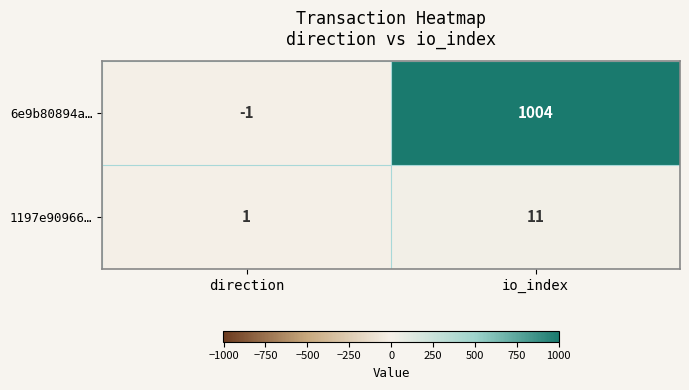

What is the average value of the 6e9b80894a… series?

502